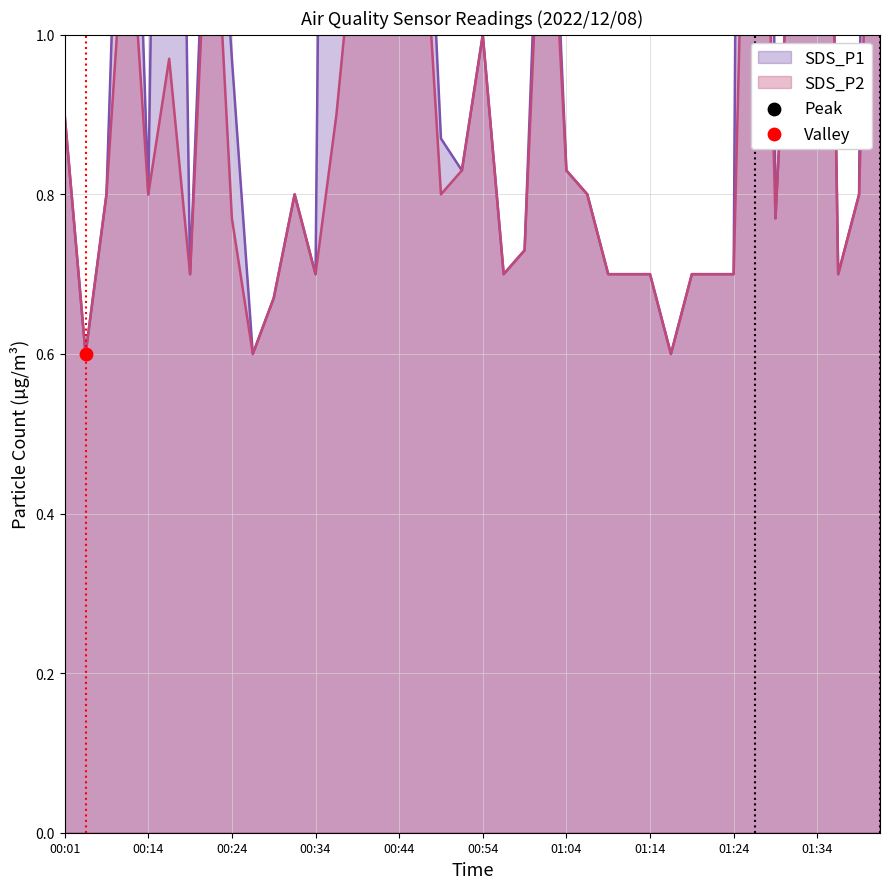

Which series reaches the minimum Y coordinate?

SDS_P1